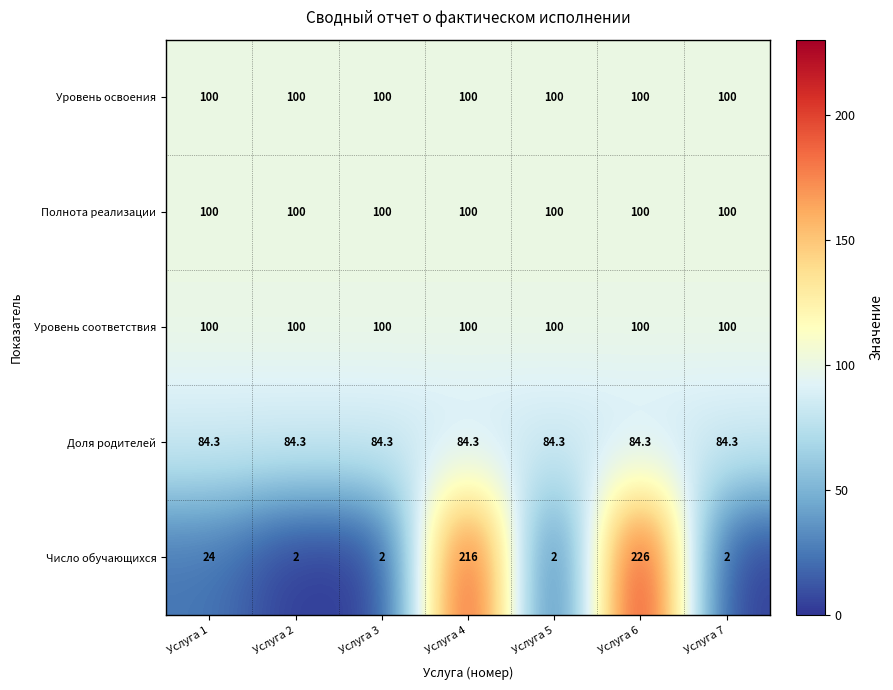

Which series has the largest range (max minus min)?

Число обучающихся